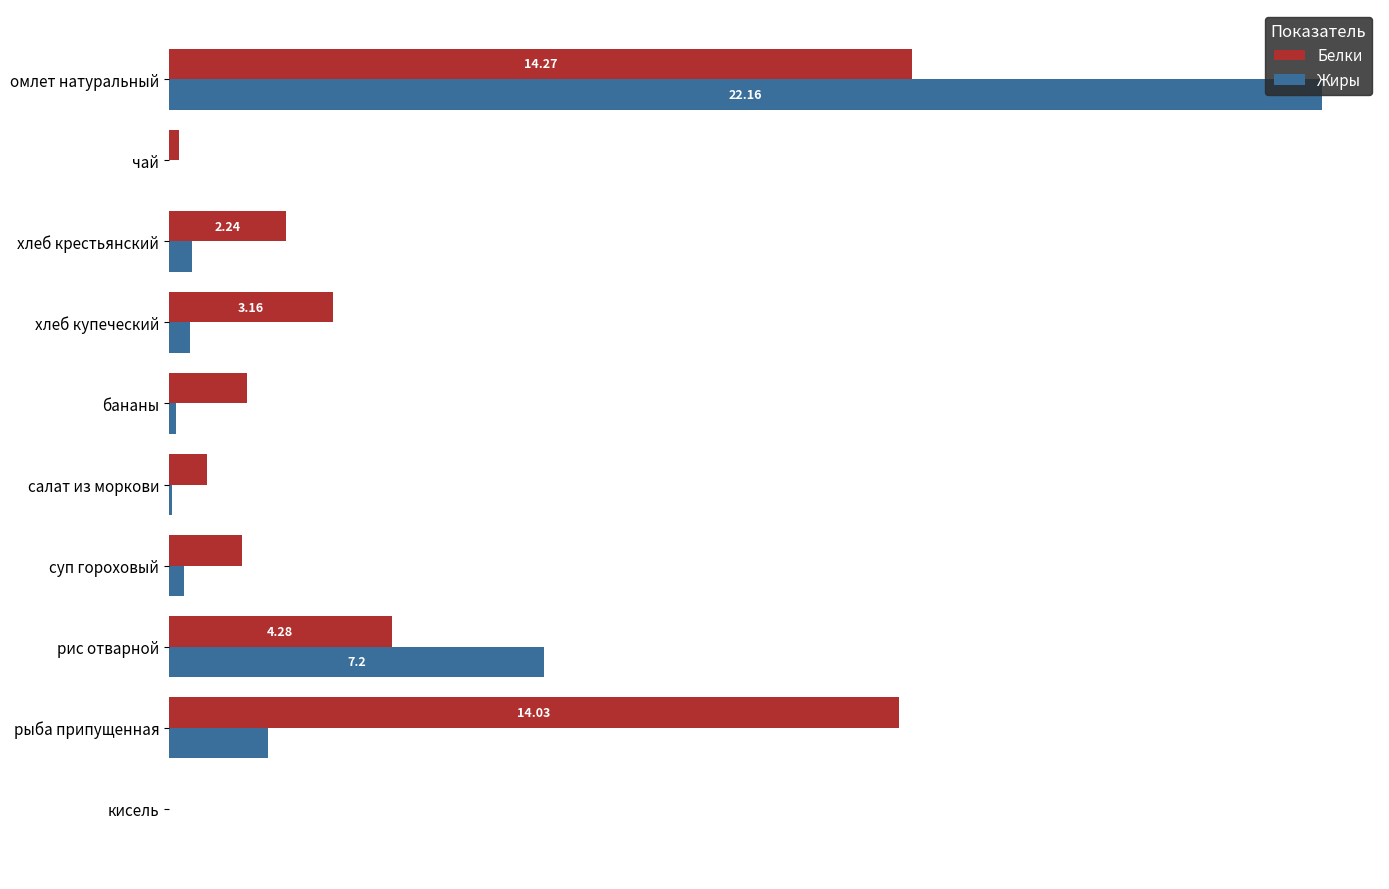

Where is Жиры nearest to the value 11?

рис отварной